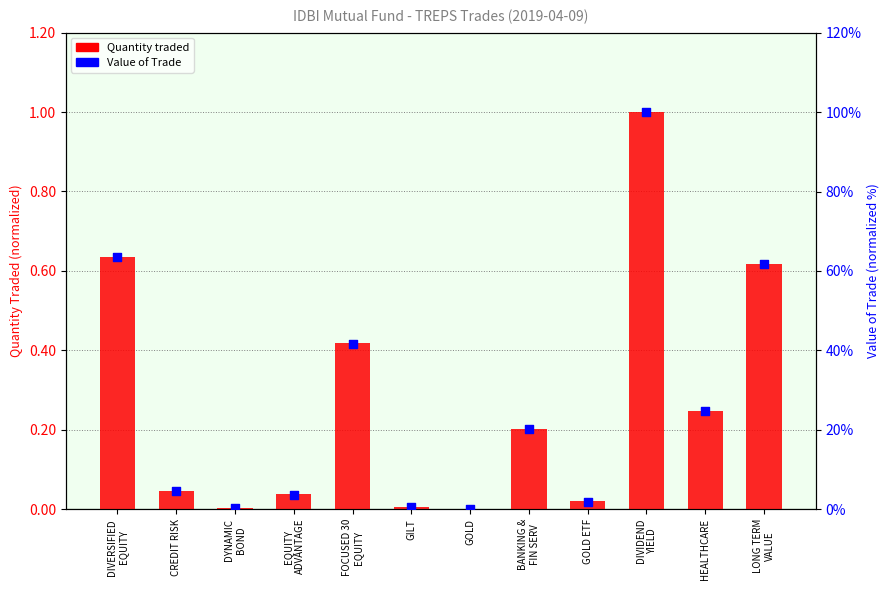

What are all the series names shown in the legend?

Quantity traded, Value of Trade